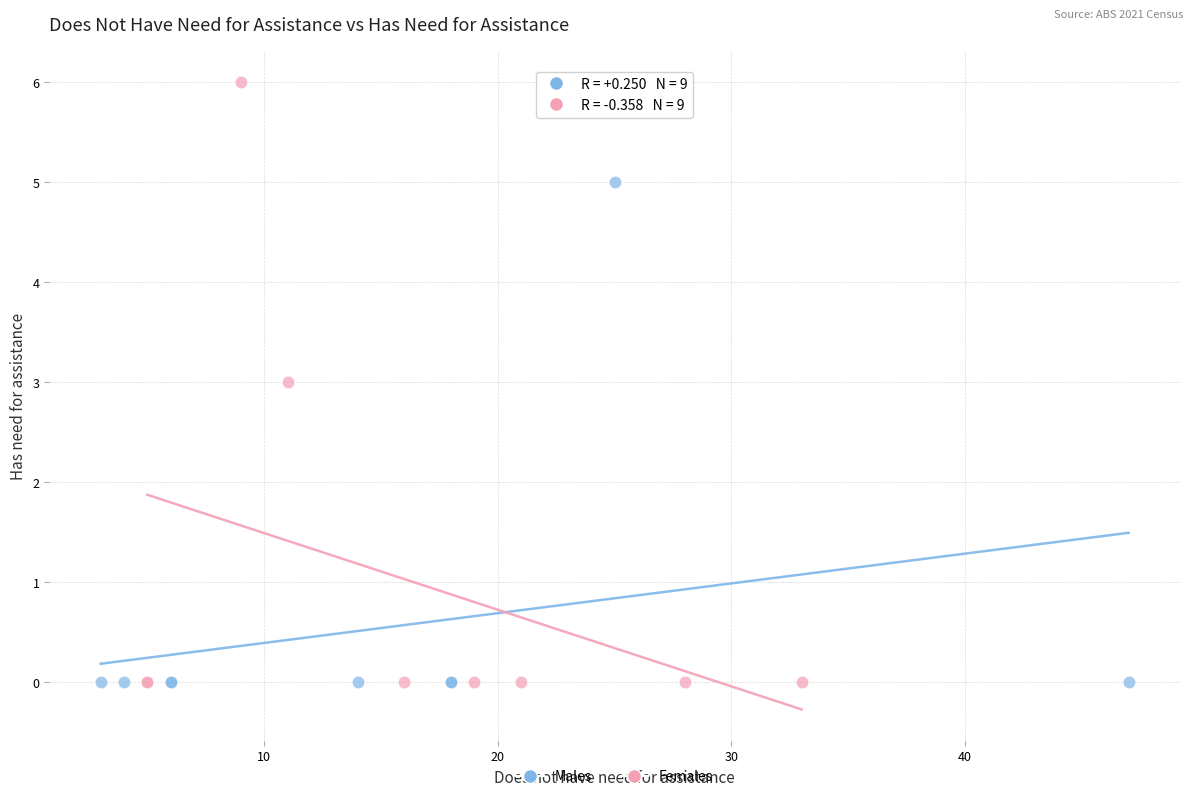

Which series has the largest Y range (max minus min)?

Females